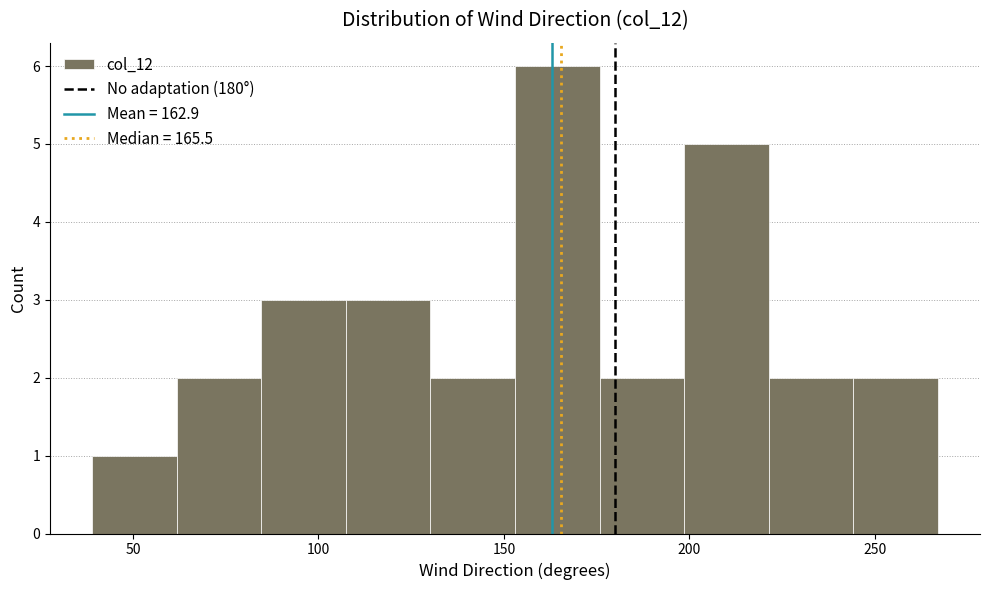

Which range on the x-axis has the tallest bar?

155 to 175